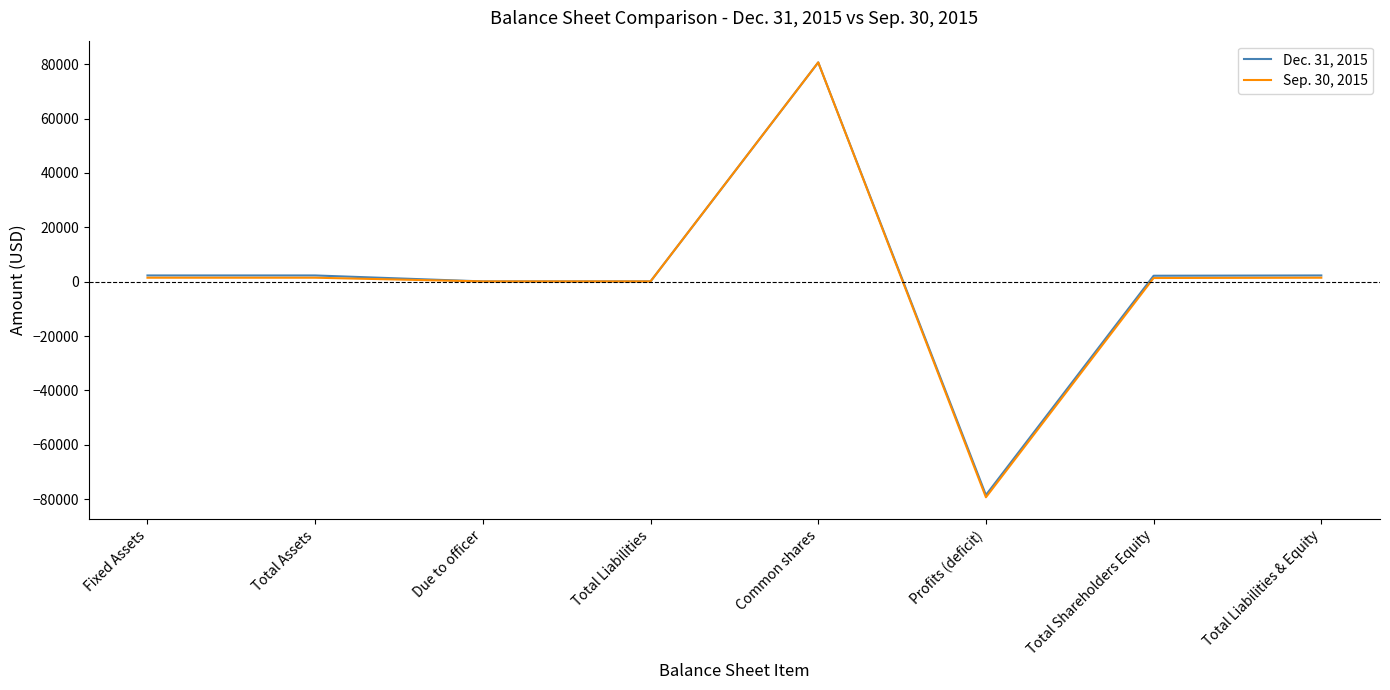

Rank the series by their average value, from lowest to highest.

Sep. 30, 2015, Dec. 31, 2015